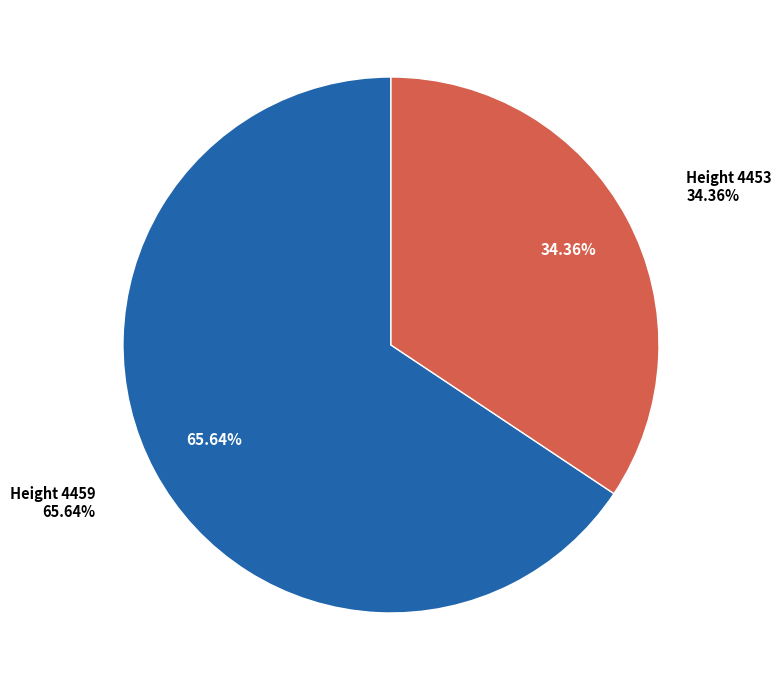

To the nearest percent, what percentage of the pie is Height 4459?

66%